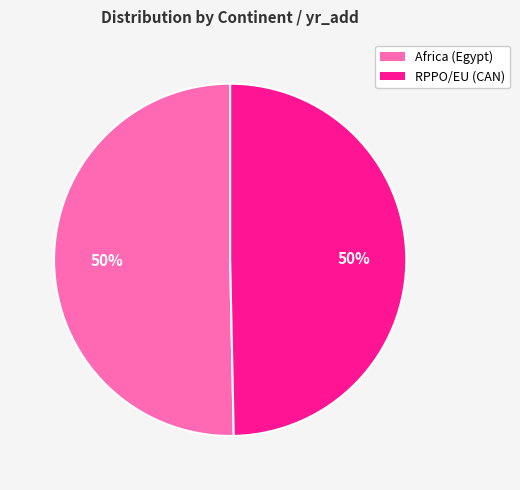

To the nearest percent, what is the average slice percentage?

50%